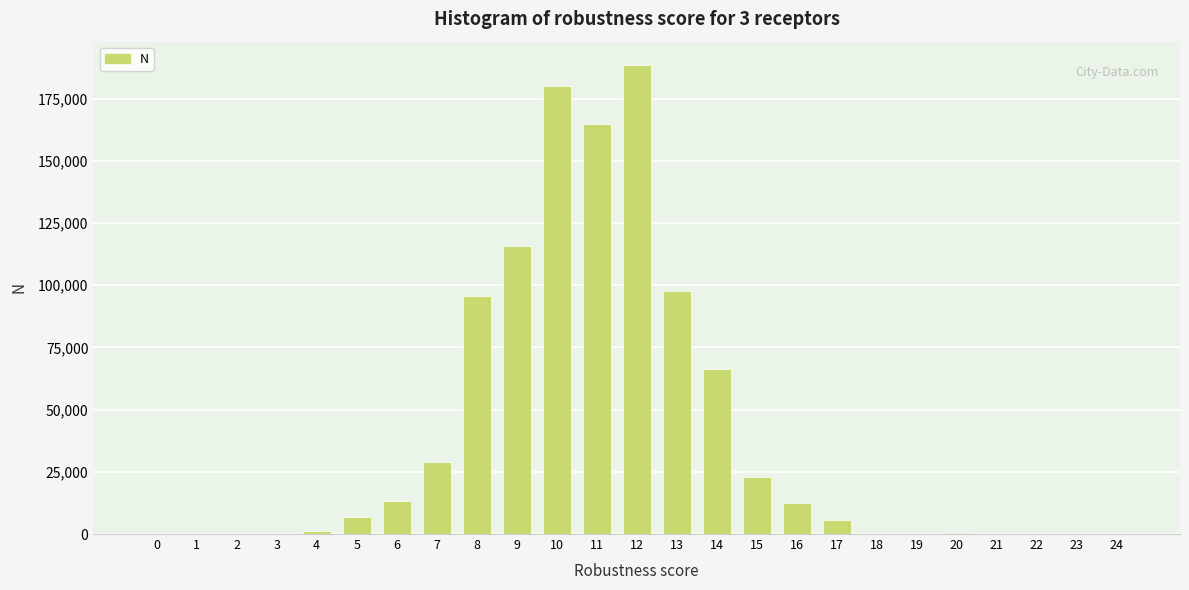

What is the sum of all values?

1000000